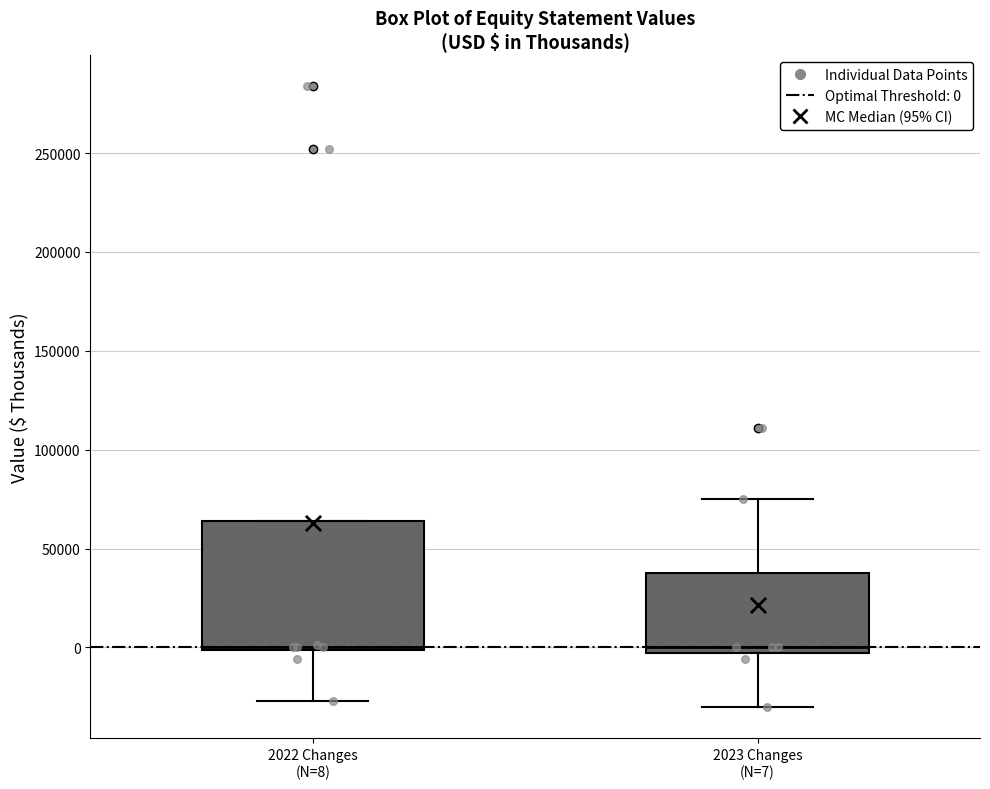

Where is the upper edge of the box for 2023 Changes (N=7) on the y-axis? The values are not printed on the chart, so give them approximately, as read against the axis.

40000